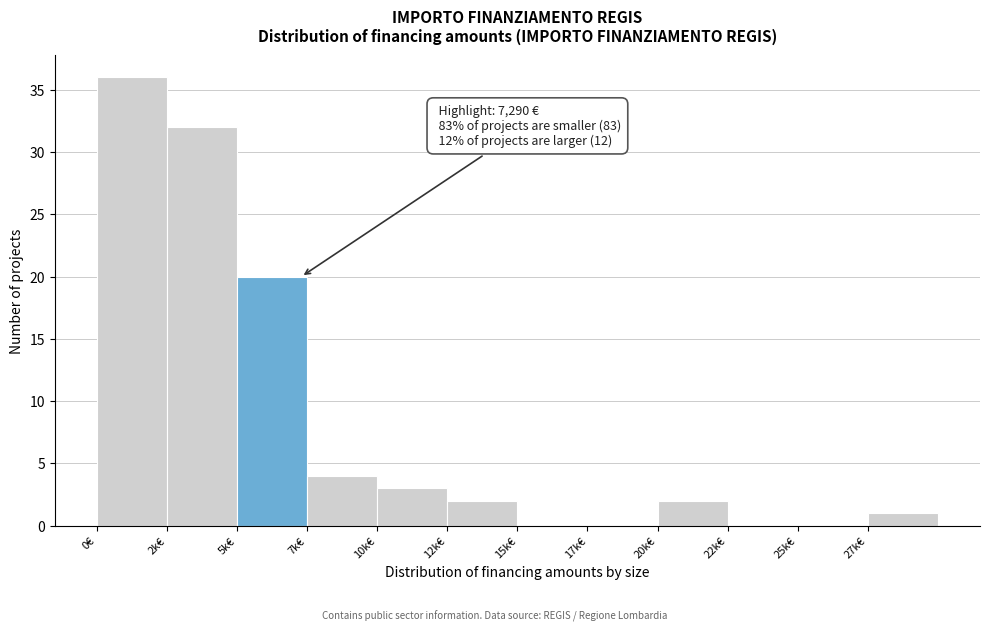

Reading left to right, extract all data points from this chart.

0€=36	2k€=32	5k€=20	7k€=4	10k€=3	12k€=2	15k€=0	17k€=0	20k€=2	22k€=0	25k€=0	27k€=1